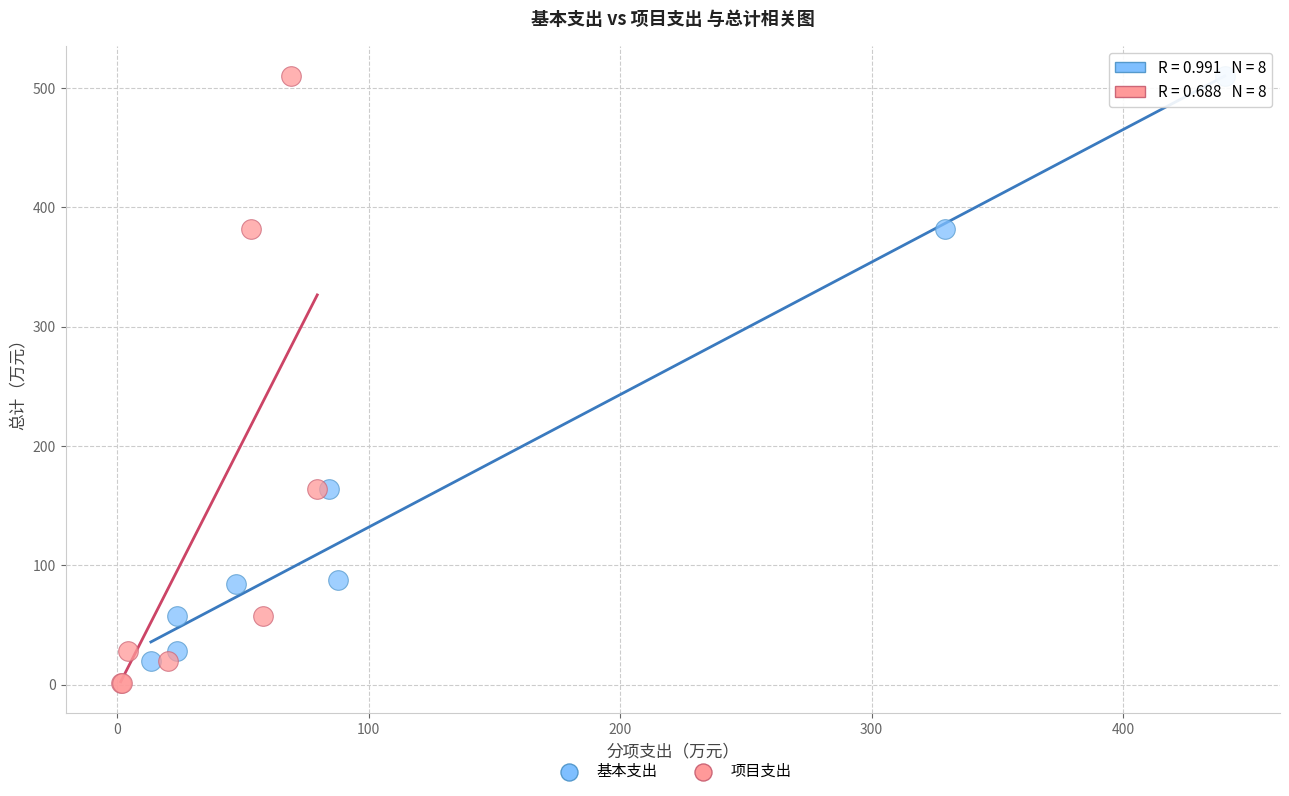

Which series contains the lowest Y value?

项目支出